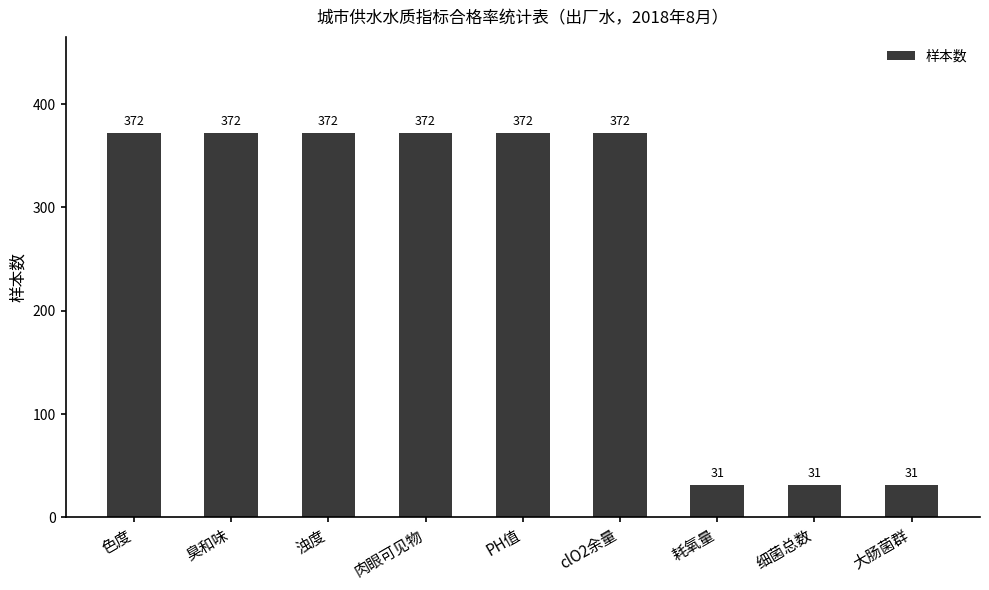

What is the average value?

258